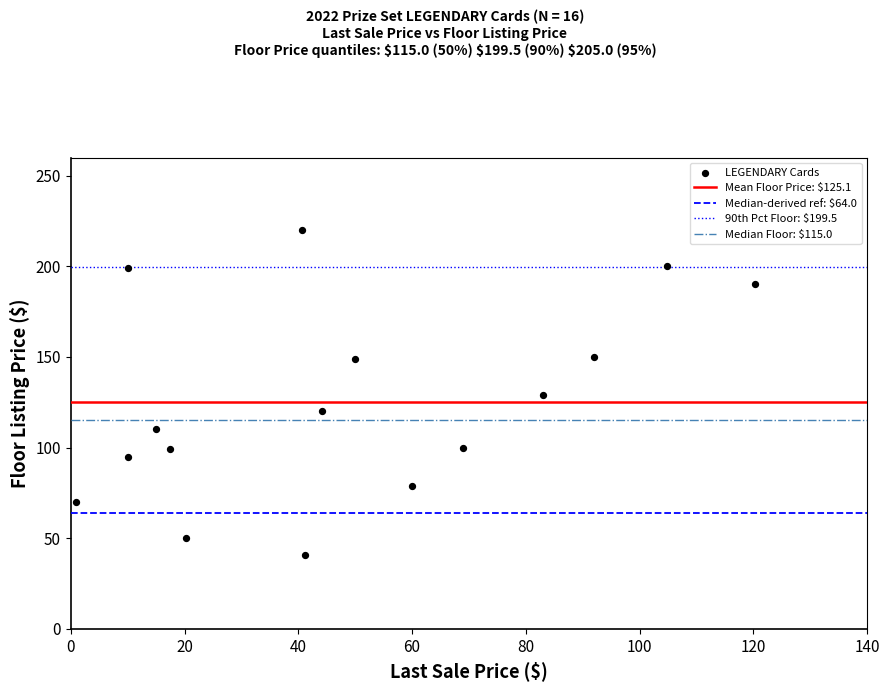

What is the range of X values (max minus min)?

119.2